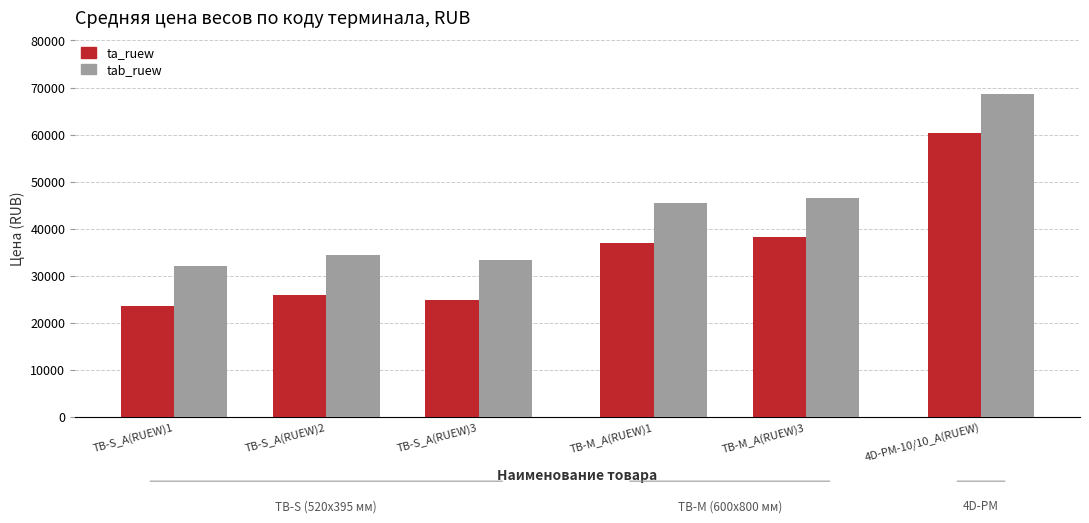

Read the tab_ruew value at ТВ-S_A(RUEW)3.

33300